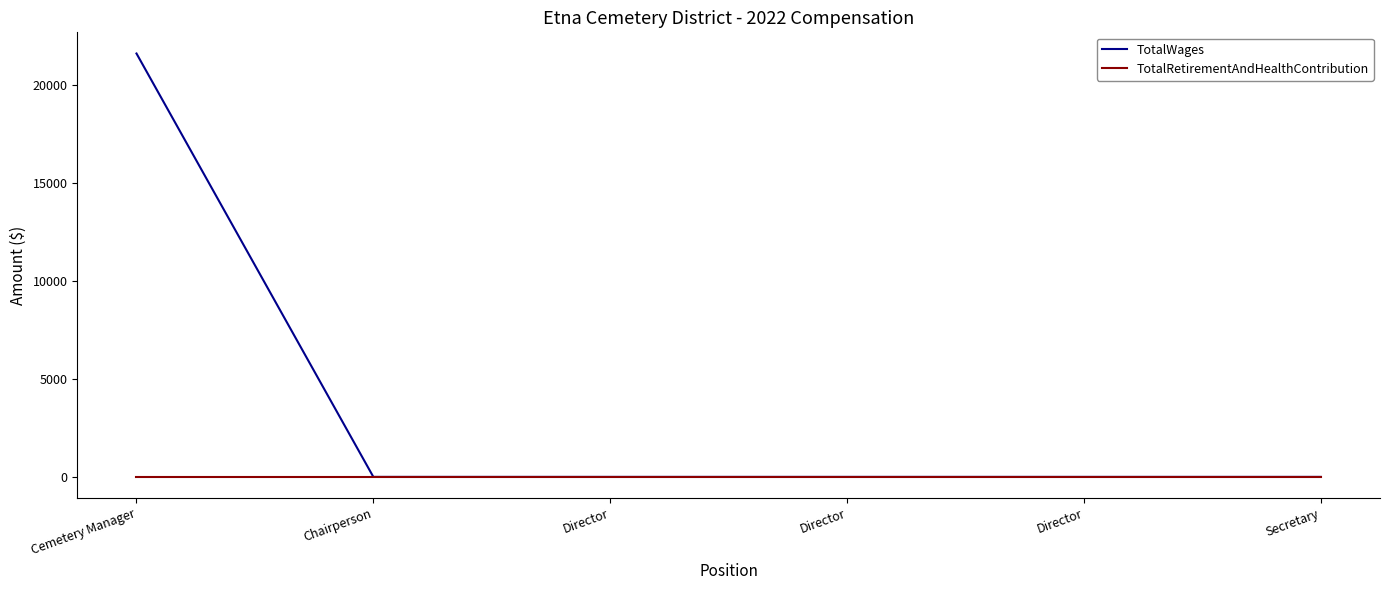

The TotalRetirementAndHealthContribution series shows 0 at Director. True or false?

True